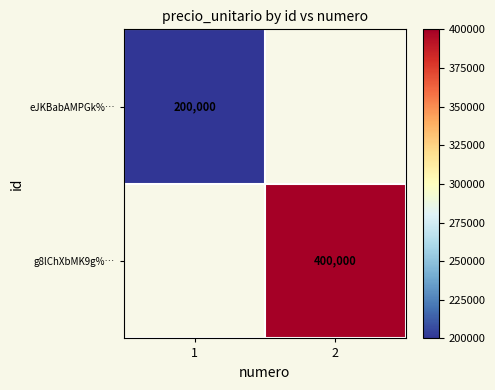

The g8lChXbMK9g%… series shows 711052 at 2. True or false?

False